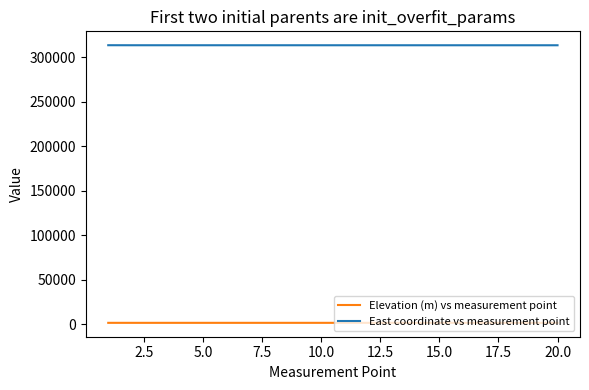

List the series in order of their overall mean, lowest first.

Elevation (m) vs measurement point, East coordinate vs measurement point